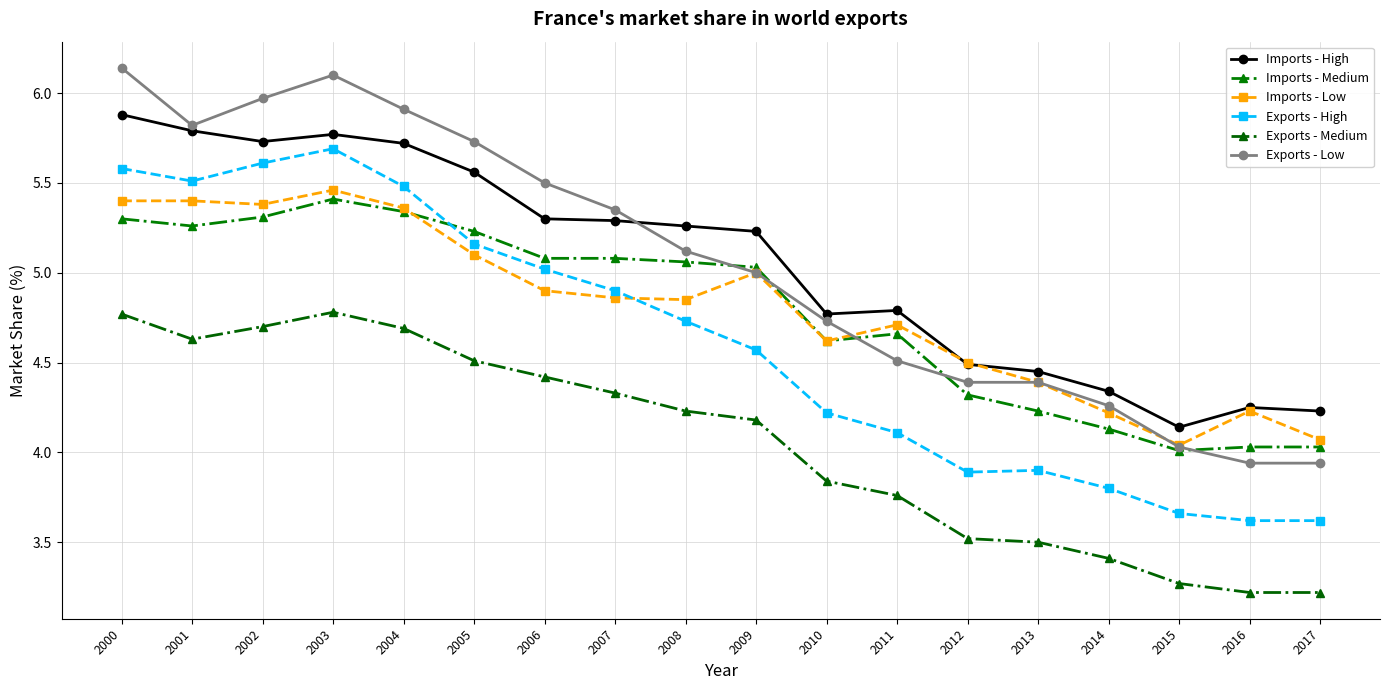

What is the difference between the second highest and second lowest values in the Exports - Low series?

2.2